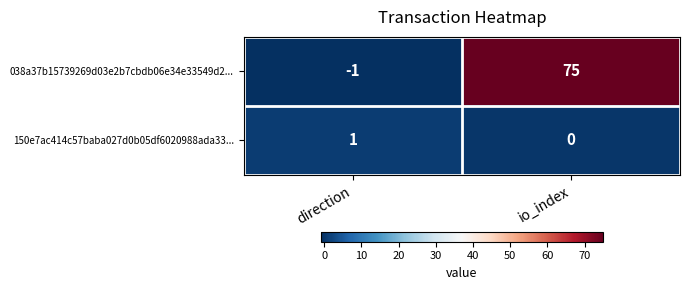

Reading left to right, transcribe all the data shown in this chart.

038a37b15739269d03e2b7cbdb06e34e33549d2...: direction=-1	io_index=75
150e7ac414c57baba027d0b05df6020988ada33...: direction=1	io_index=0